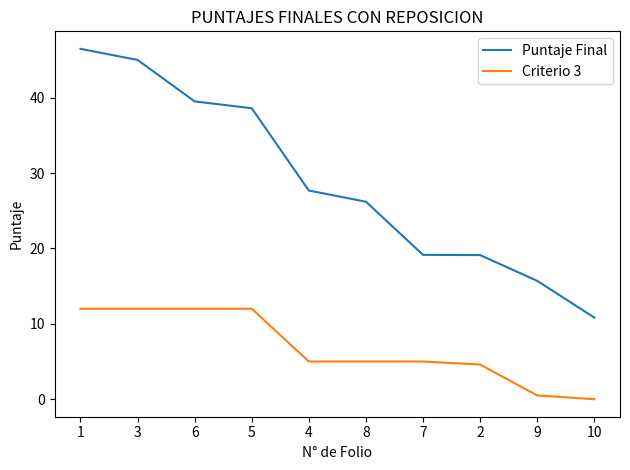

What is the maximum value for Criterio 3?

12.0